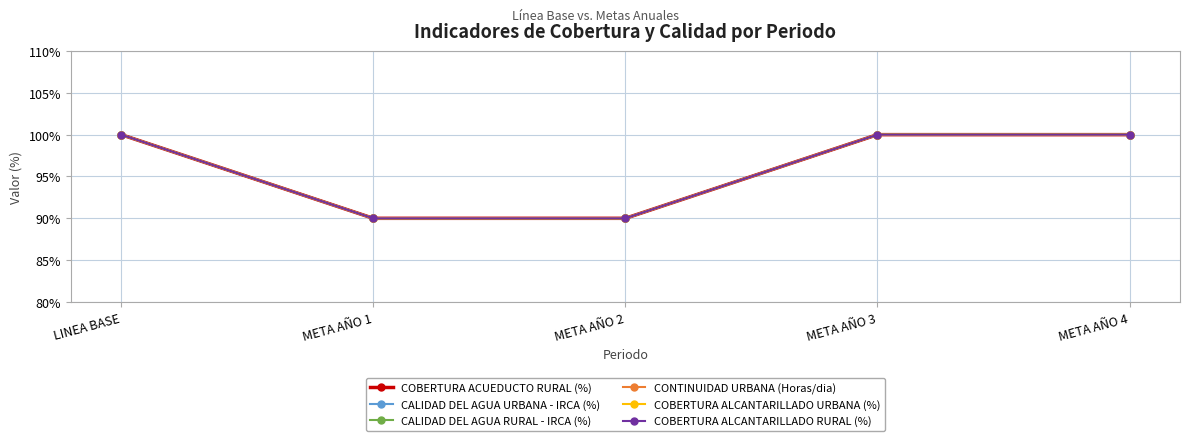

True or false: CONTINUIDAD URBANA (Horas/dia) and COBERTURA ALCANTARILLADO RURAL (%) intersect in this chart.

False